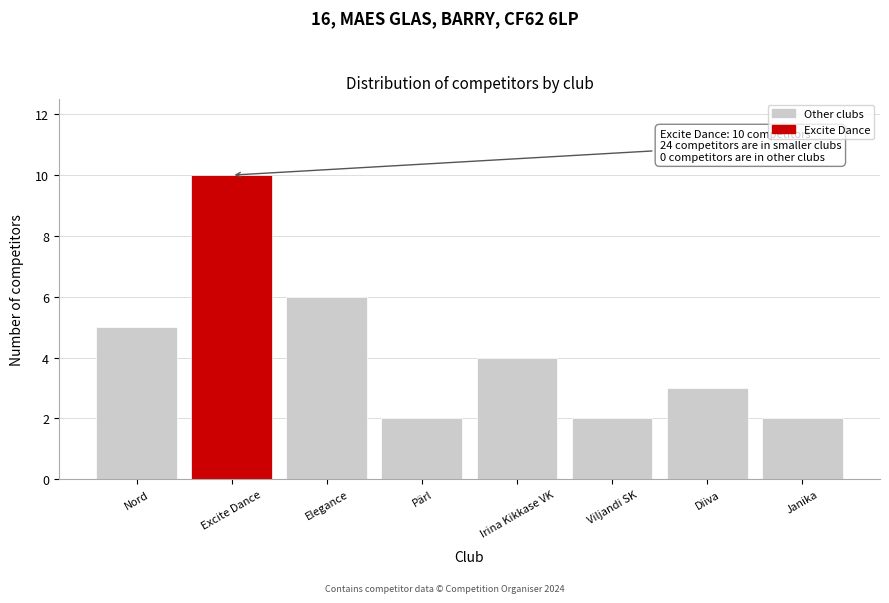

Reading left to right, list all the values displayed in this chart.

Nord=5	Excite Dance=10	Elegance=6	Pärl=2	Irina Kikkase VK=4	Viljandi SK=2	Diiva=3	Janika=2